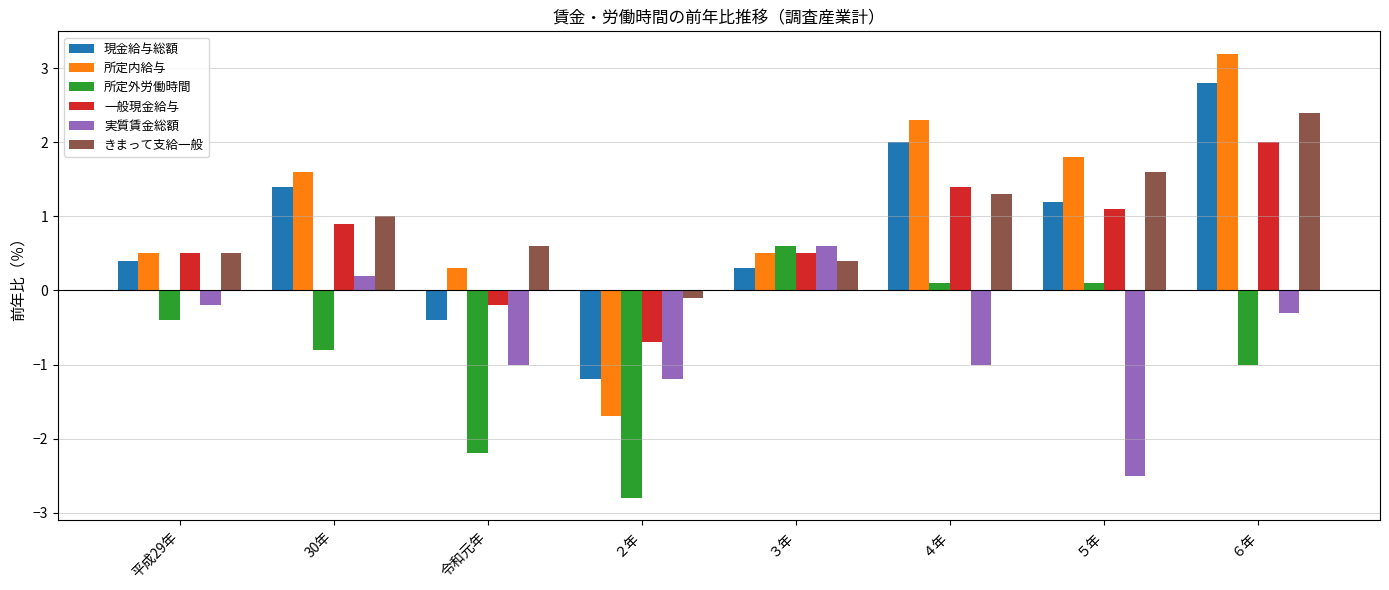

How many bars are there in each group?

6